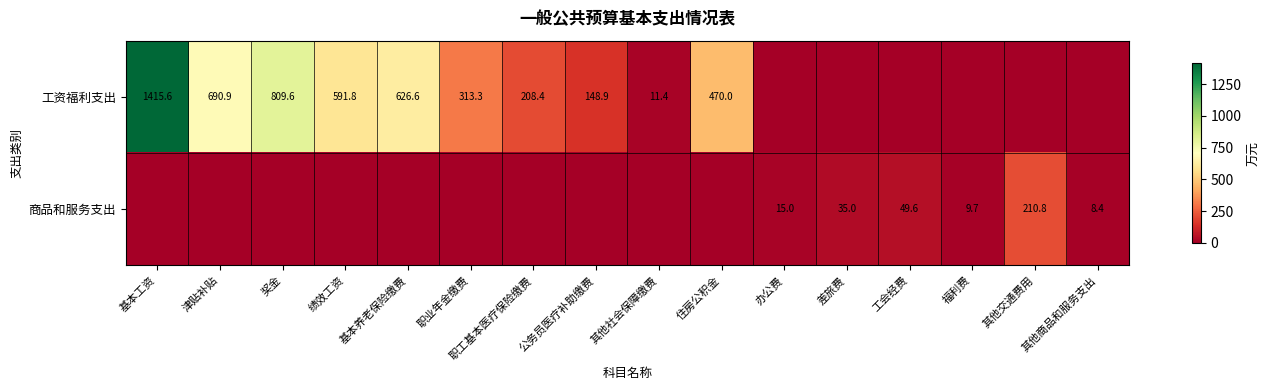

At how many categories does at least one series exceed 1?

16